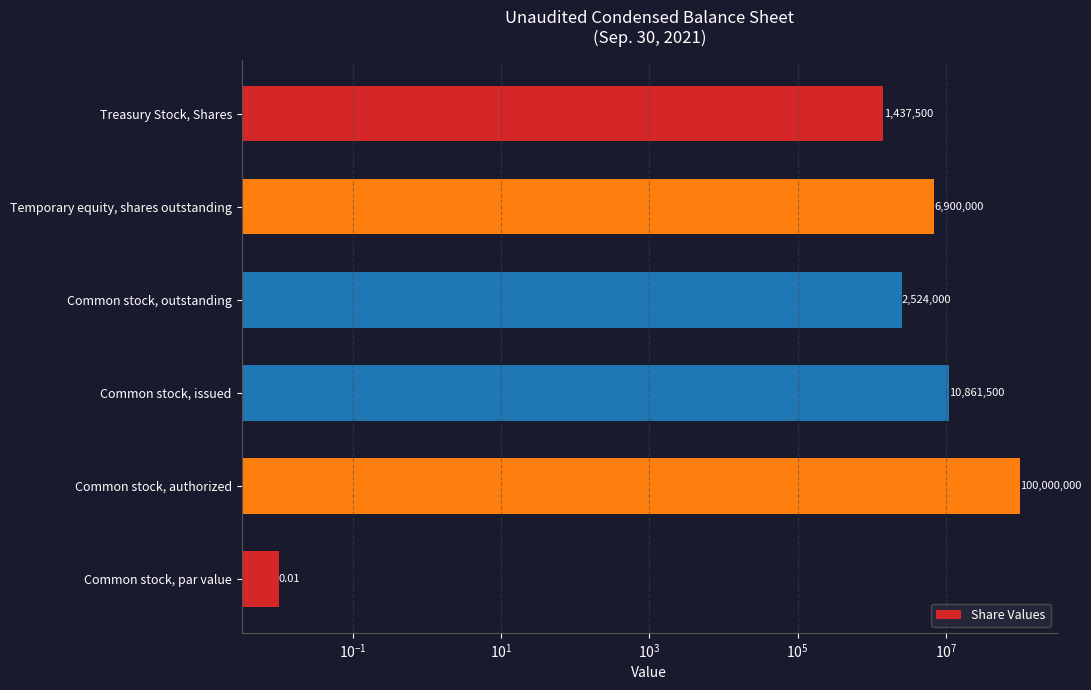

How many bars are there in total?

6